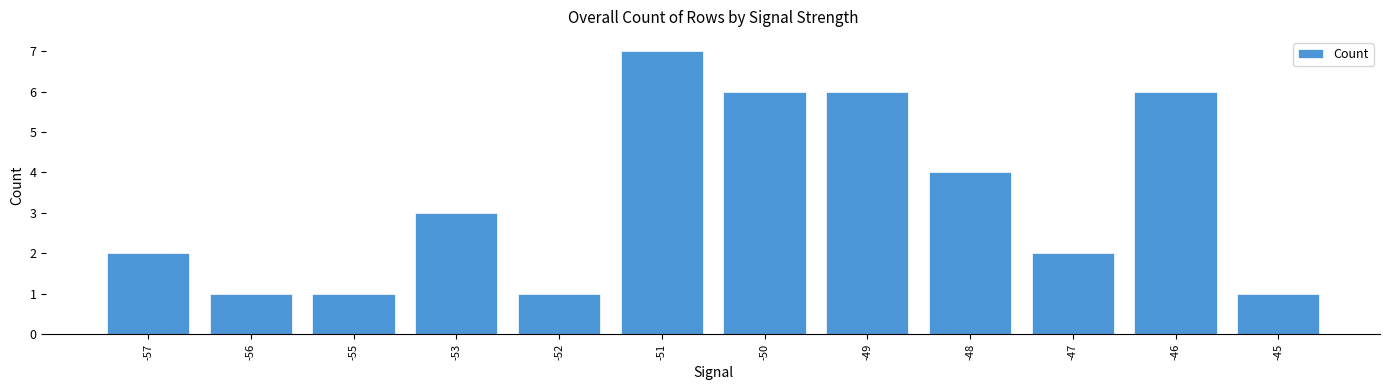

Are the bars horizontal?

No